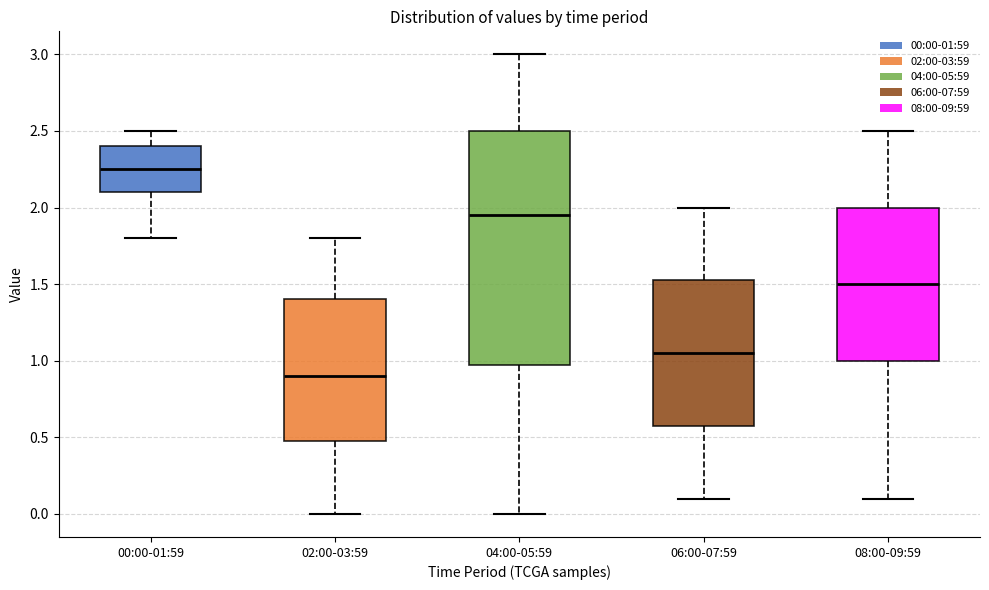

Reading left to right, read every box against the y-axis: the position of its median line, the range the box covers, and the ends of its whiskers. The values are not printed on the chart, so give them approximately, as read against the axis.

00:00-01:59: median 2.25, box 2.10 to 2.40, whiskers 1.80 to 2.50
02:00-03:59: median 0.90, box 0.50 to 1.40, whiskers 0.00 to 1.80
04:00-05:59: median 1.95, box 1.00 to 2.50, whiskers 0.00 to 3.00
06:00-07:59: median 1.05, box 0.60 to 1.55, whiskers 0.10 to 2.00
08:00-09:59: median 1.50, box 1.00 to 2.00, whiskers 0.10 to 2.50